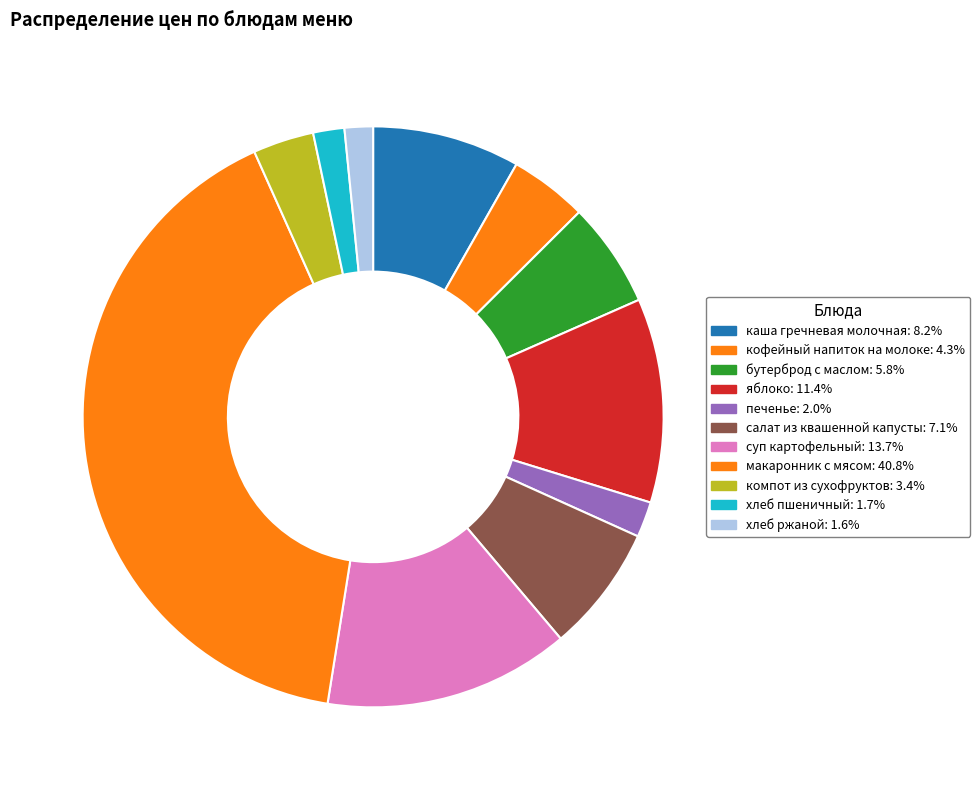

Count the number of slices in the pie.

11